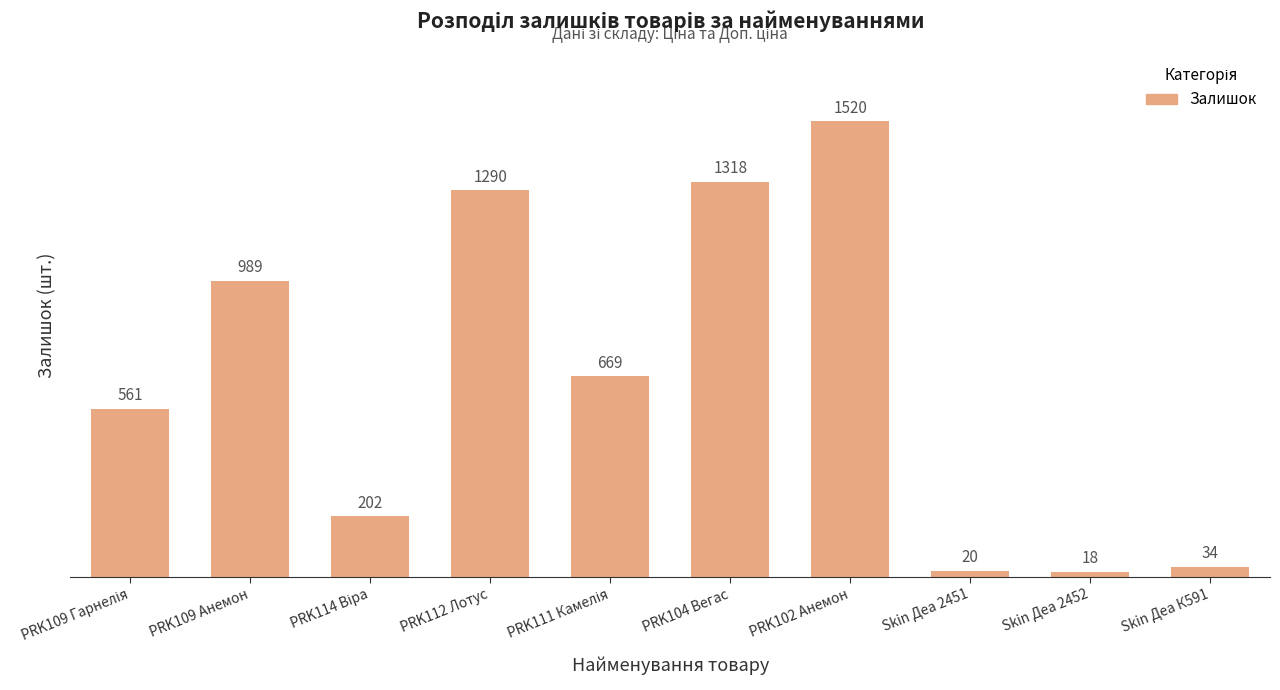

What is the sum of all values?

6621